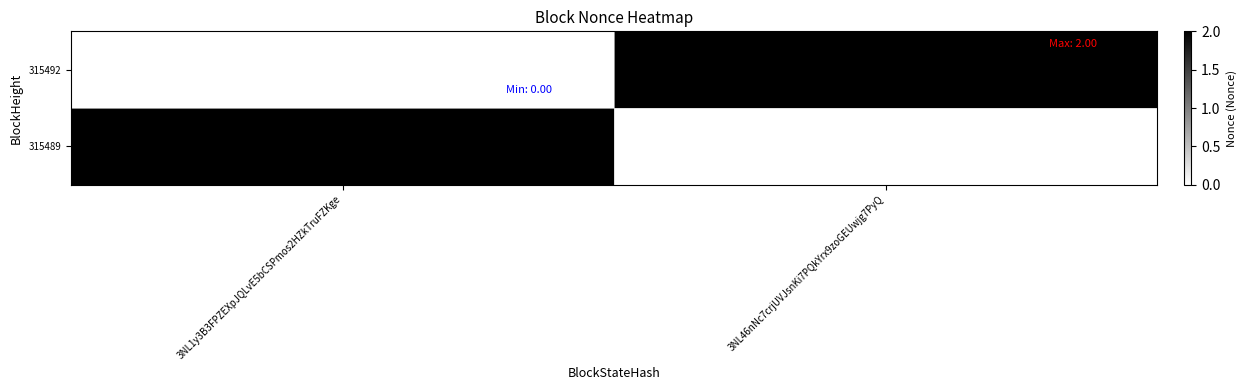

At which category is the sum across all series the highest?

3NL1y3B3FPZEXpJQLvE5bCSPmos2HZkTruFZKge